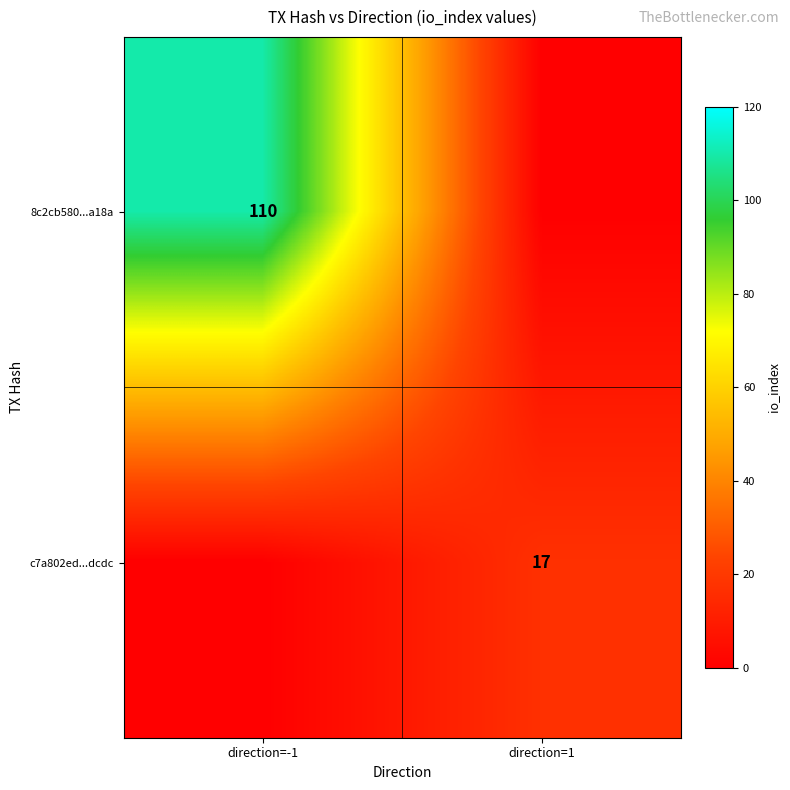

Is the value of c7a802ed...dcdc at direction=1 greater than the value of 8c2cb580...a18a at direction=-1?

No